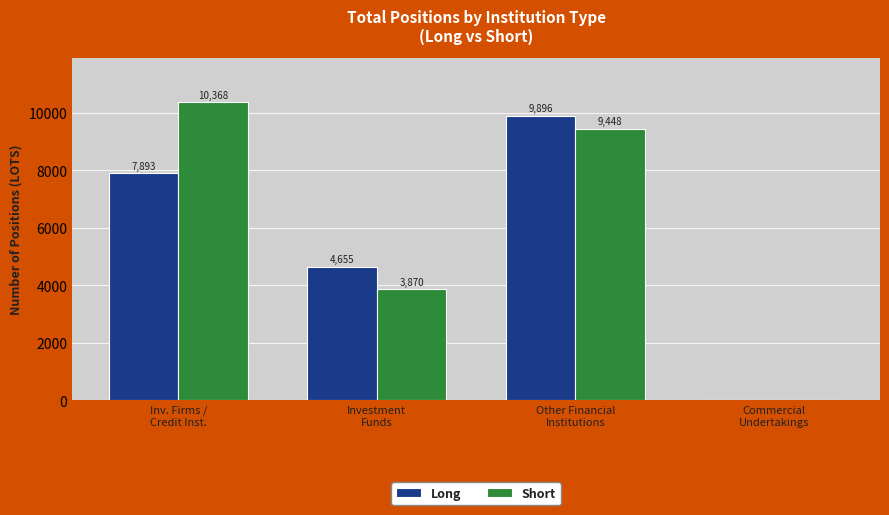

Between Investment
Funds and Commercial
Undertakings, which series saw the biggest shift?

Long